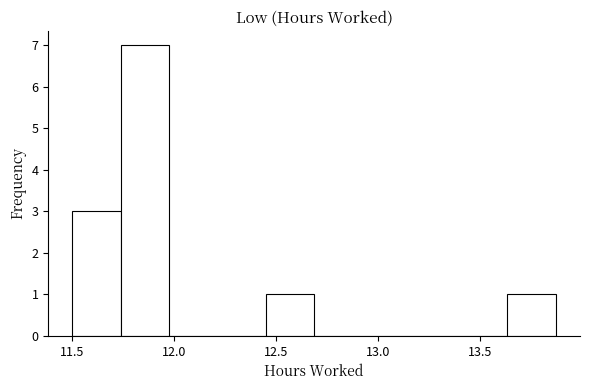

Reading left to right, list every bar in this chart as the range it spans on the x-axis followed by its height. Neither the bar edges nor the heights are printed on the chart, so give them approximately, as read against the axes.

11.50 to 11.75: 3
11.75 to 11.95: 7
11.95 to 12.20: 0
12.20 to 12.45: 0
12.45 to 12.70: 1
12.70 to 12.90: 0
12.90 to 13.15: 0
13.15 to 13.40: 0
13.40 to 13.65: 0
13.65 to 13.85: 1